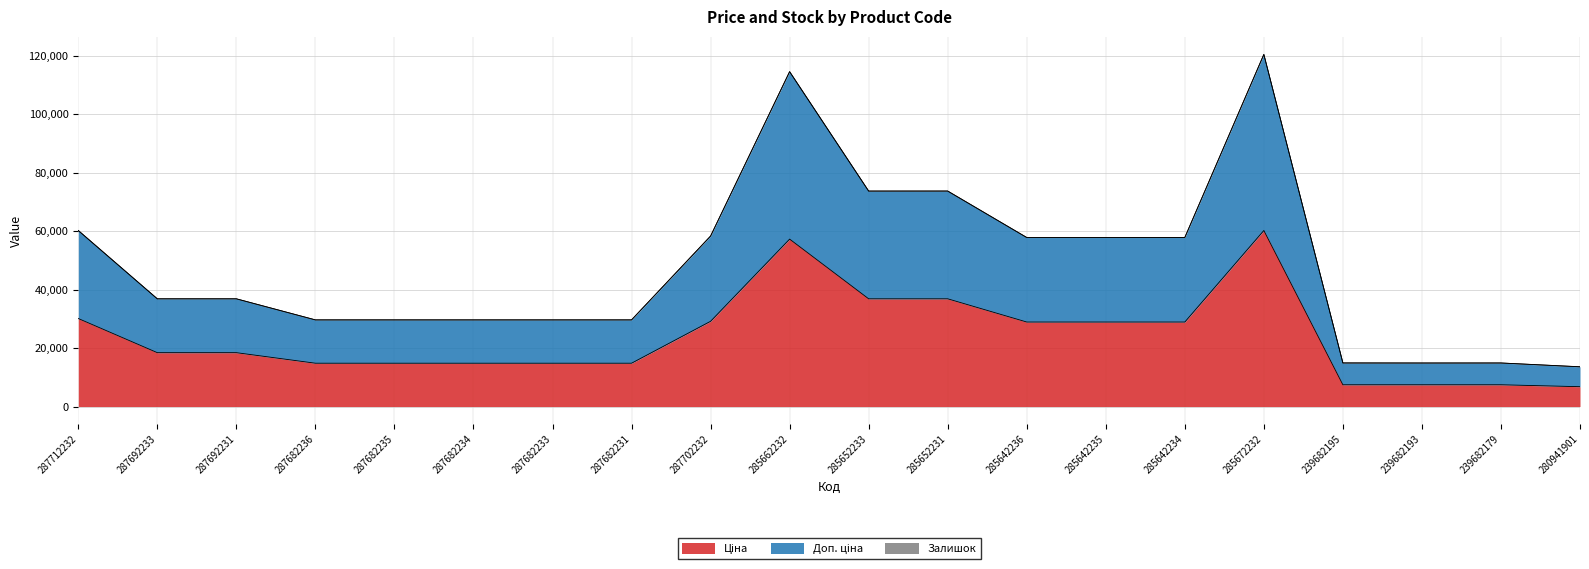

Reading left to right, transcribe all the data shown in this chart.

Ціна: 287712232=30102.8	287692233=18420.9	287692231=18420.9	287682236=14817.6	287682235=14817.6	287682234=14817.6	287682233=14817.6	287682231=14817.6	287702232=29152.3	285662232=57258.0	285652233=36841.8	285652231=36841.8	285642236=28901.7	285642235=28901.7	285642234=28901.7	285672232=60205.6	239682195=7444.6	239682193=7444.6	239682179=7444.6	280941901=6787.1
Доп. ціна: 287712232=60205.6	287692233=36841.7	287692231=36841.7	287682236=29635.2	287682235=29635.2	287682234=29635.2	287682233=29635.2	287682231=29635.2	287702232=58304.6	285662232=114516.0	285652233=73683.5	285652231=73683.5	285642236=57803.3	285642235=57803.3	285642234=57803.3	285672232=120411.1	239682195=14889.2	239682193=14889.2	239682179=14889.2	280941901=13574.3